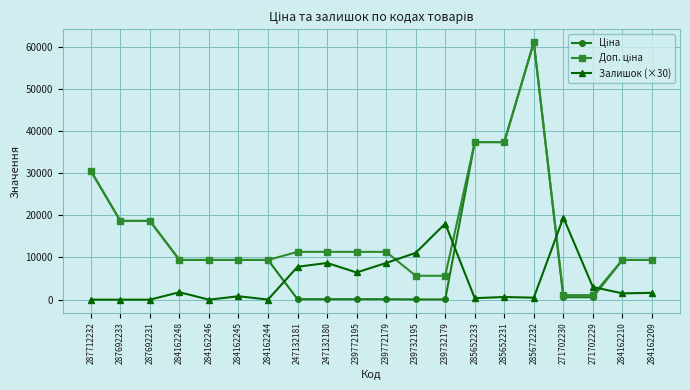

At which category is the sum across all series the highest?

285672232